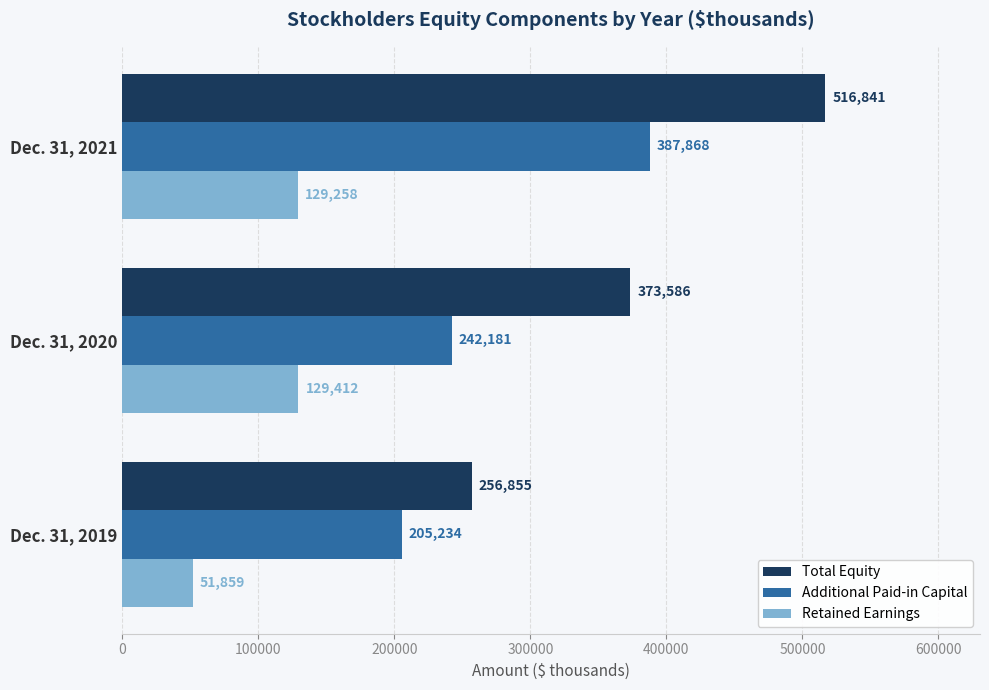

What is the sum of all Additional Paid-in Capital values?

835283